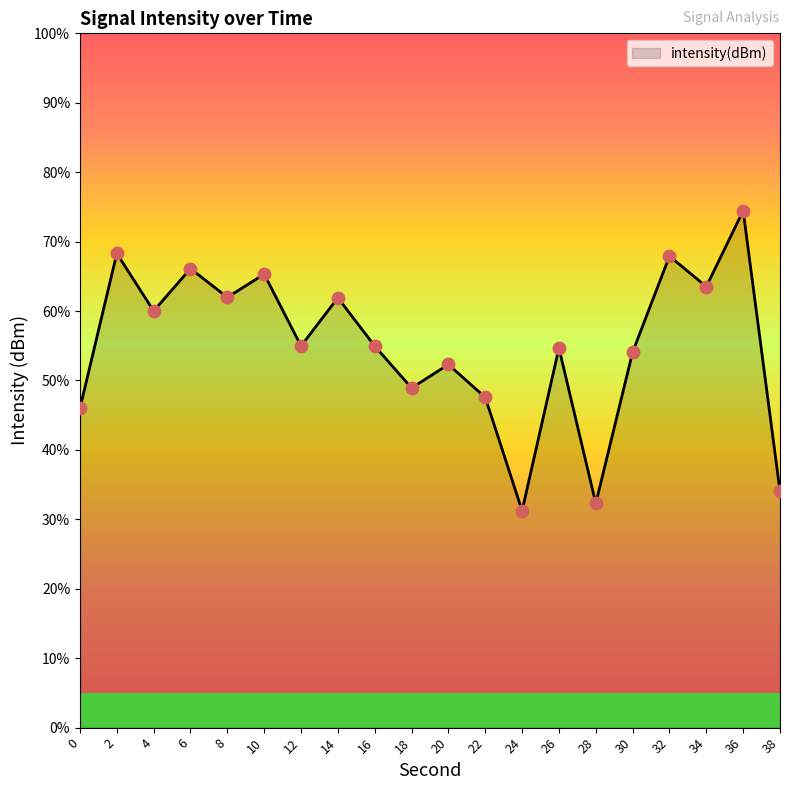

What is the change in value from 24 to 38?

+1.1